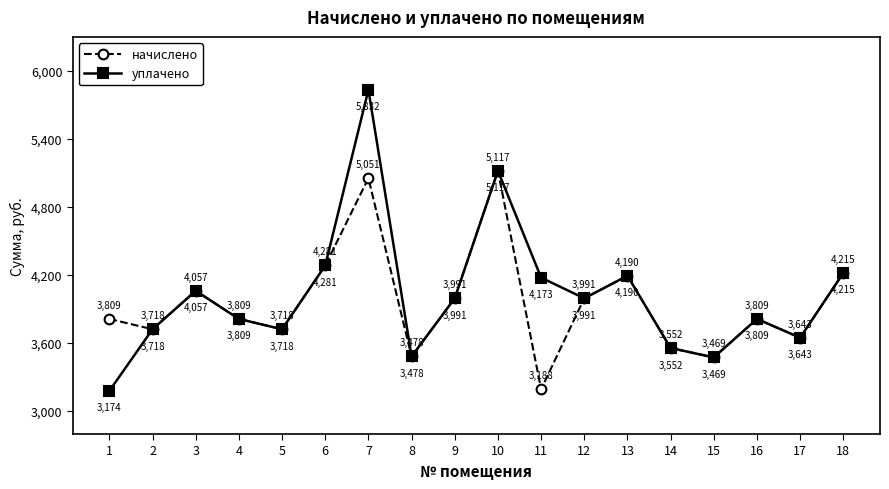

Which series has the widest spread of values?

уплачено